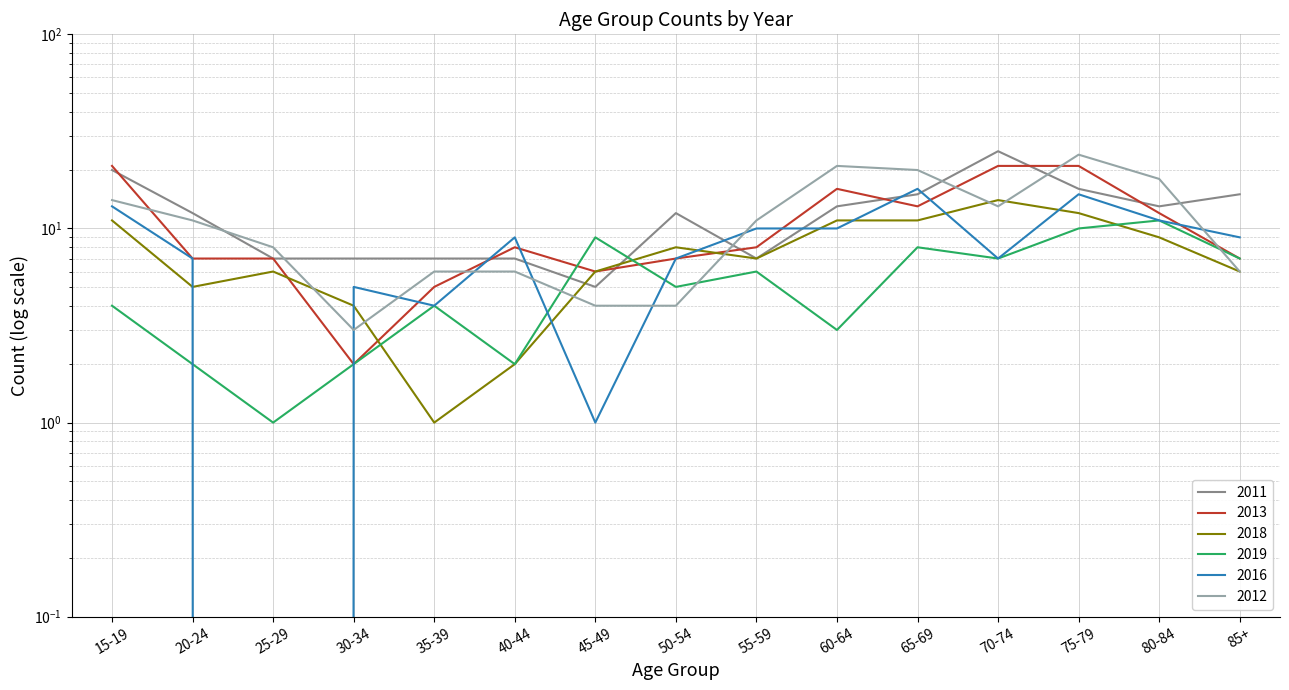

What are all the series names shown in the legend?

2011, 2013, 2018, 2019, 2016, 2012